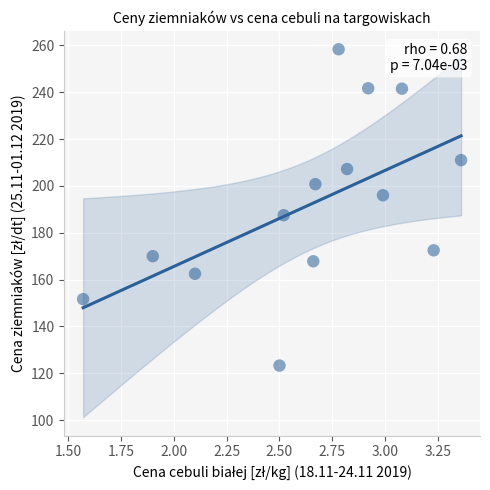

What is the range of X values (max minus min)?

1.8